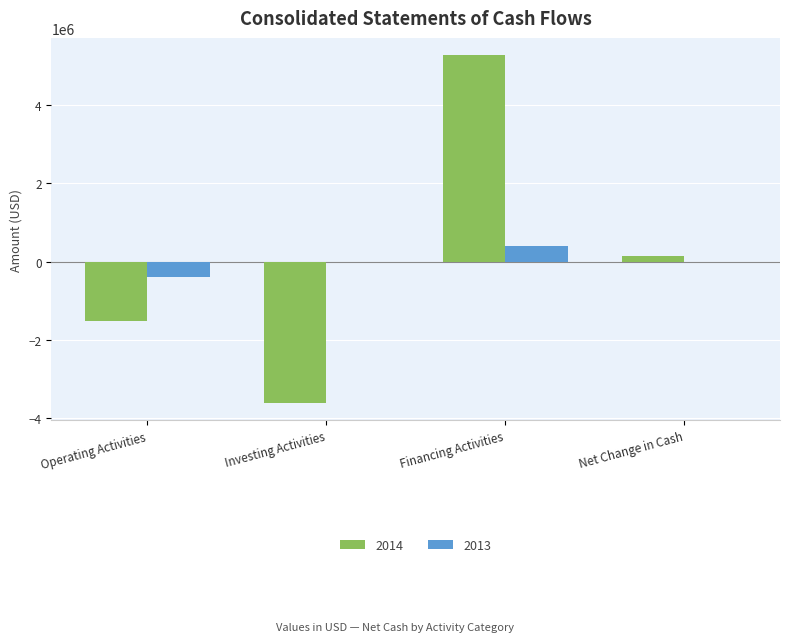

What is the maximum value shown in the chart?

5270501